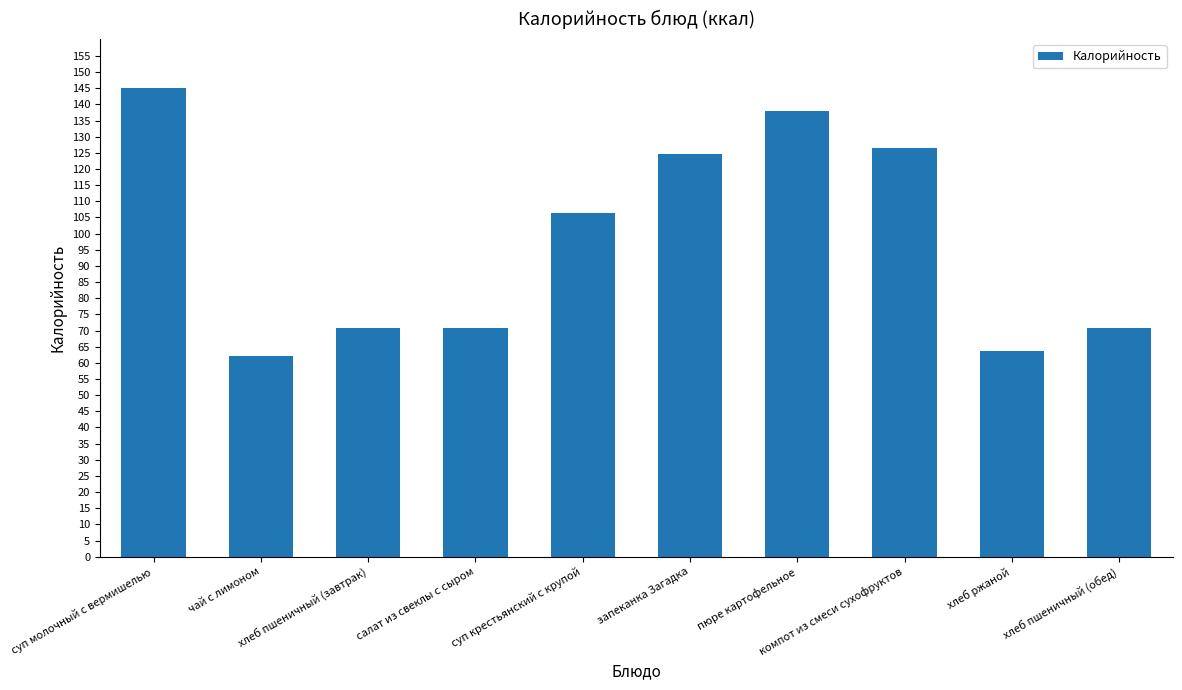

What is the value of the 7th bar from the left?

138.0